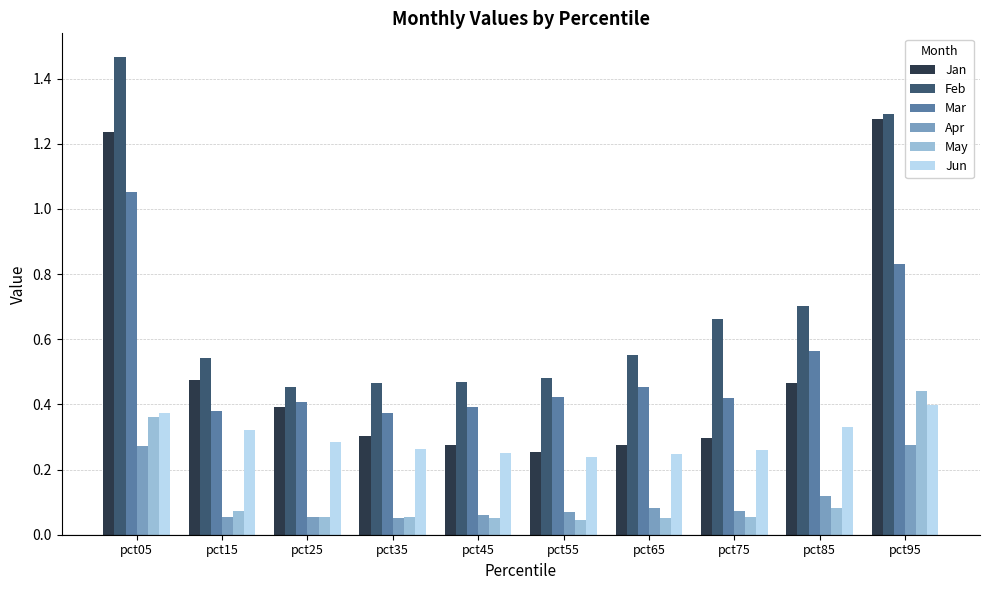

The Mar series shows 1.6 at pct05. True or false?

False